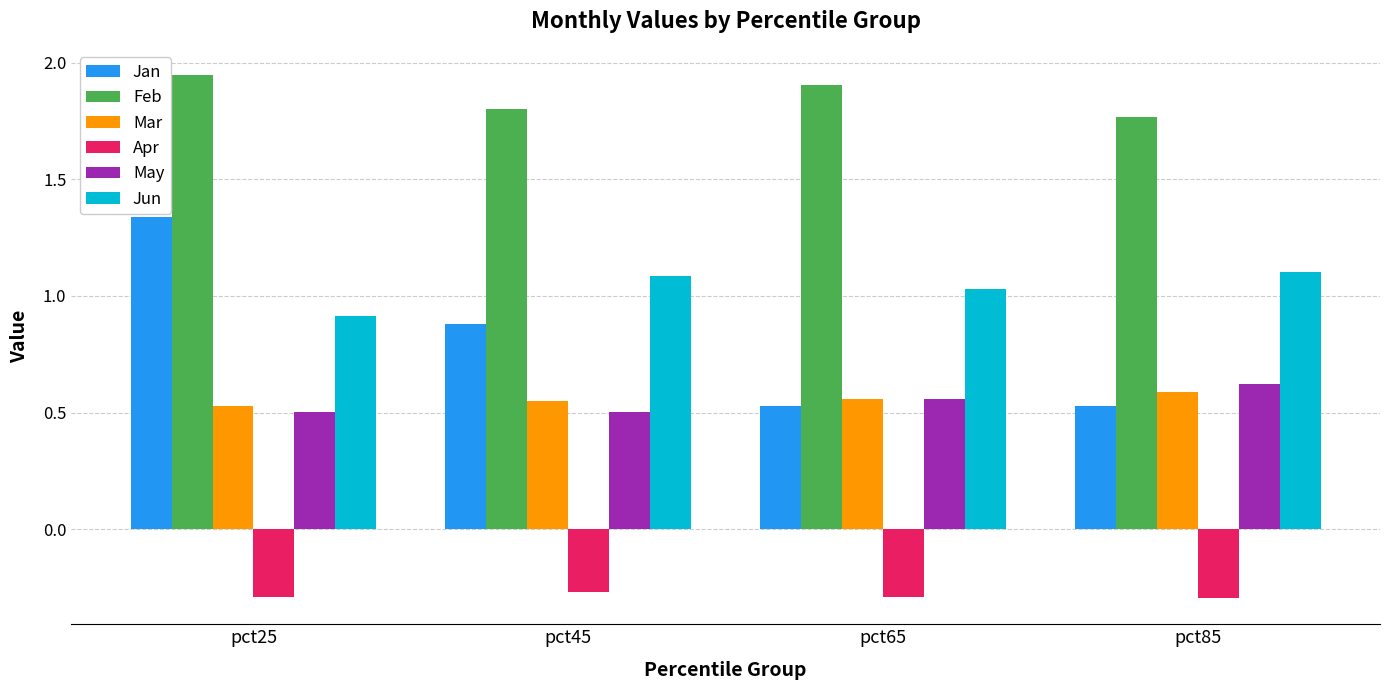

Count the number of categories in the chart.

4